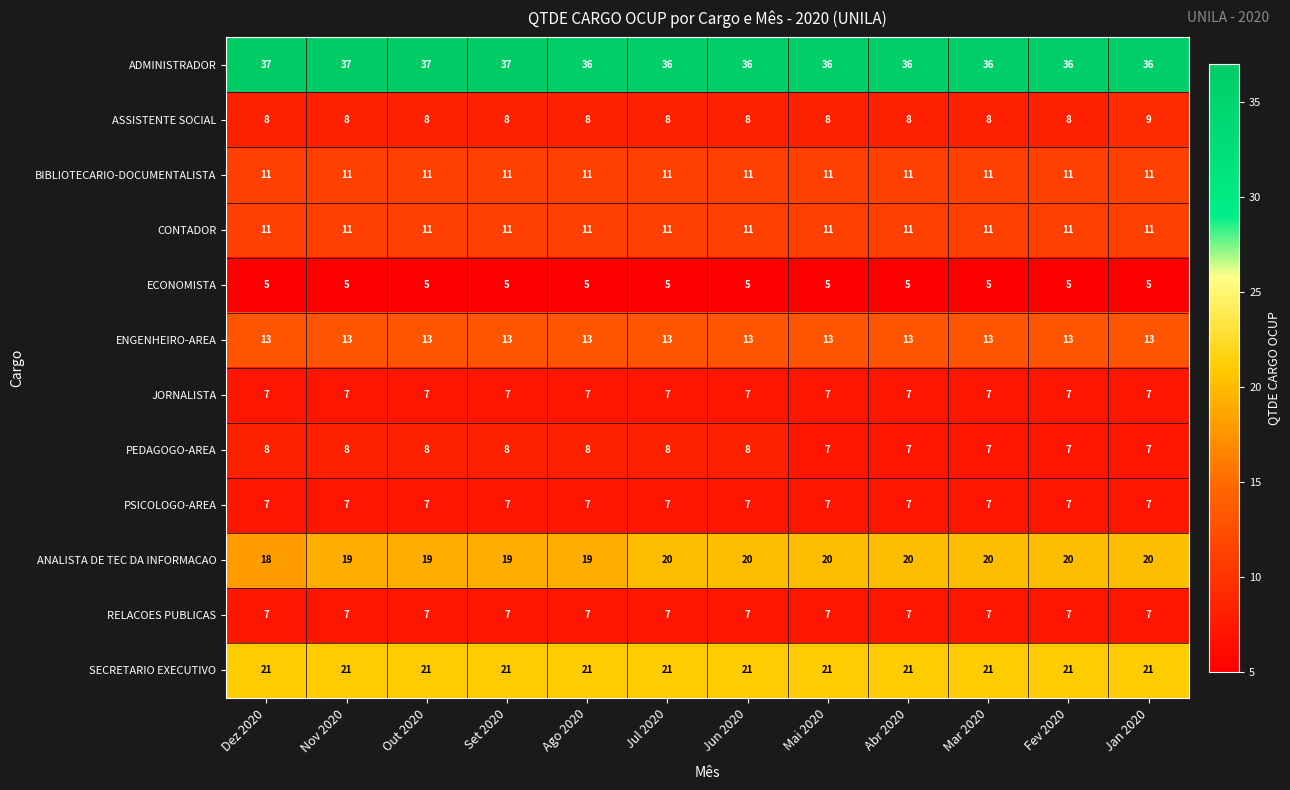

How many distinct data groups are displayed?

12